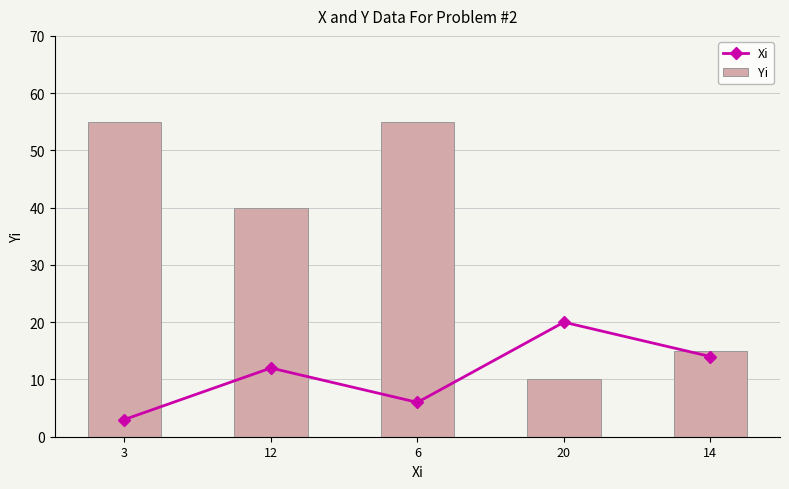

Reading right to left, list all the values displayed in this chart.

Xi: 14=14	20=20	6=6	12=12	3=3
Yi: 14=15	20=10	6=55	12=40	3=55